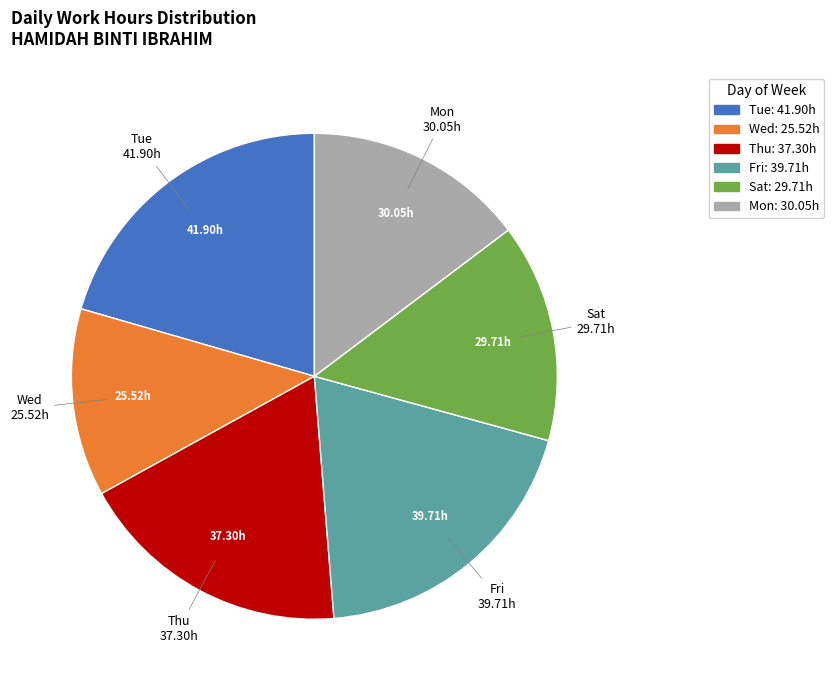

Which slice is the smallest?

Wed